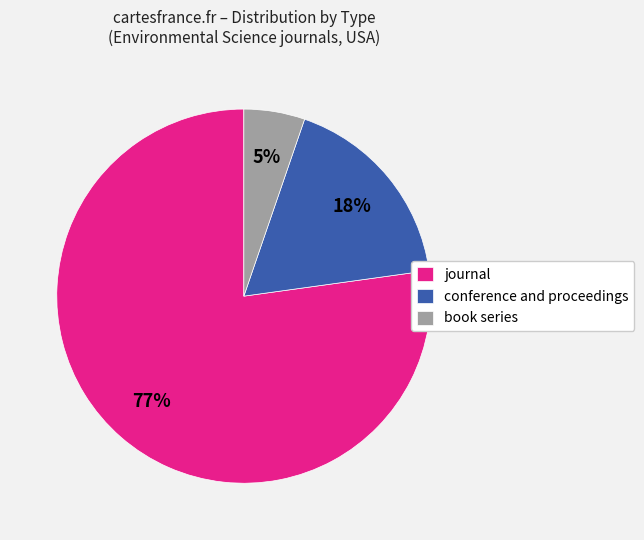

Is it true that journal is 77% of the pie?

True